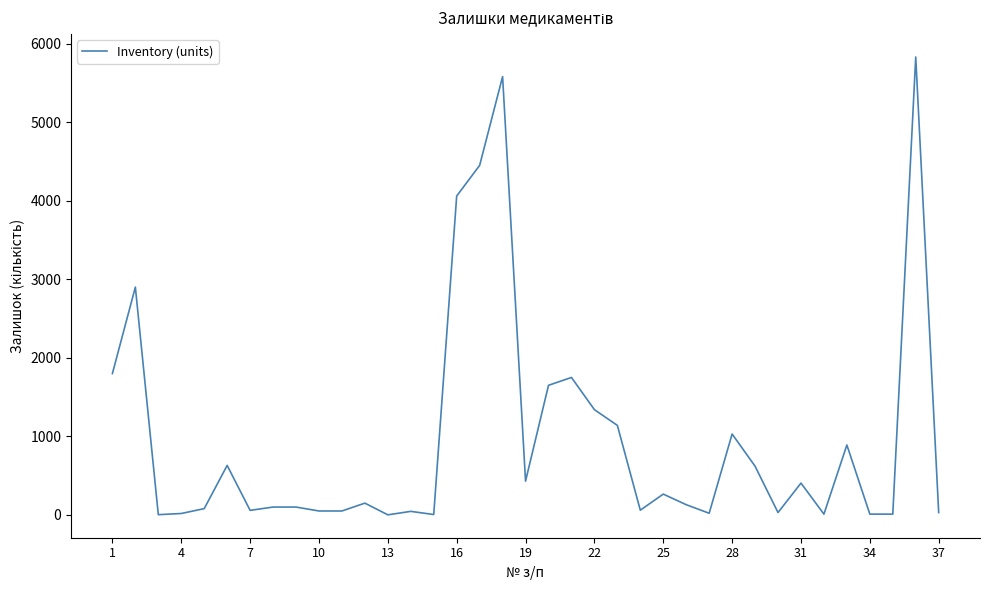

What is the maximum value shown in the chart?

5830